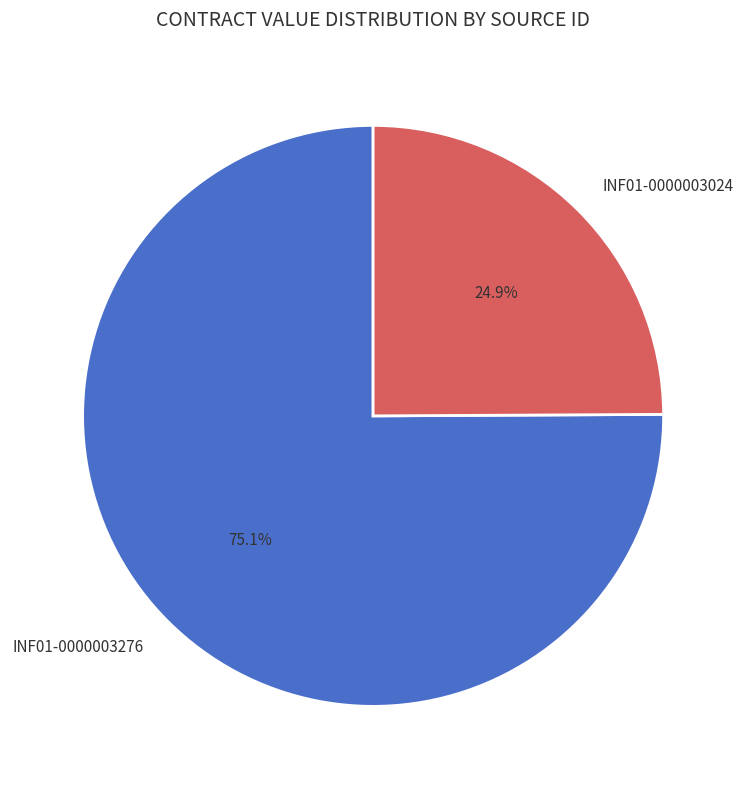

Which has a higher value, INF01-0000003024 or INF01-0000003276?

INF01-0000003276